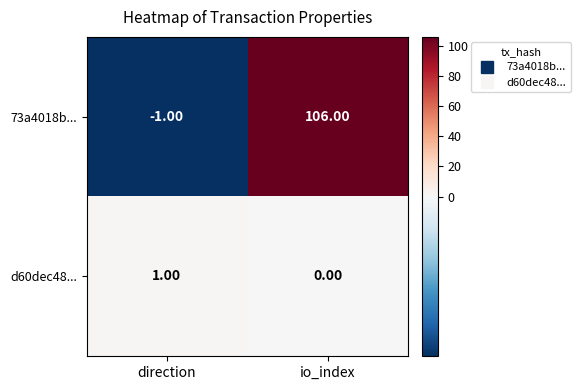

Which category has the highest value in the d60dec48... series?

direction